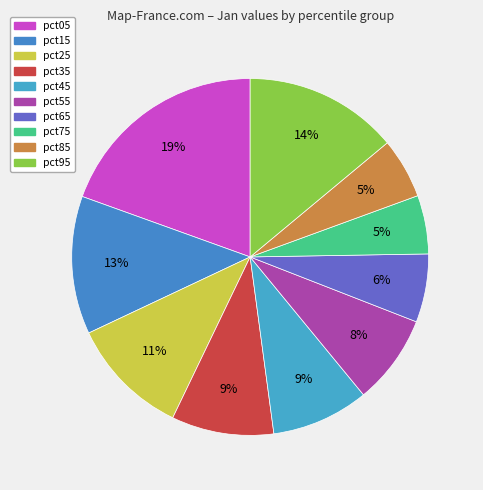

Rank the categories by value from highest to lowest.

pct05, pct95, pct15, pct25, pct35, pct45, pct55, pct65, pct85, pct75